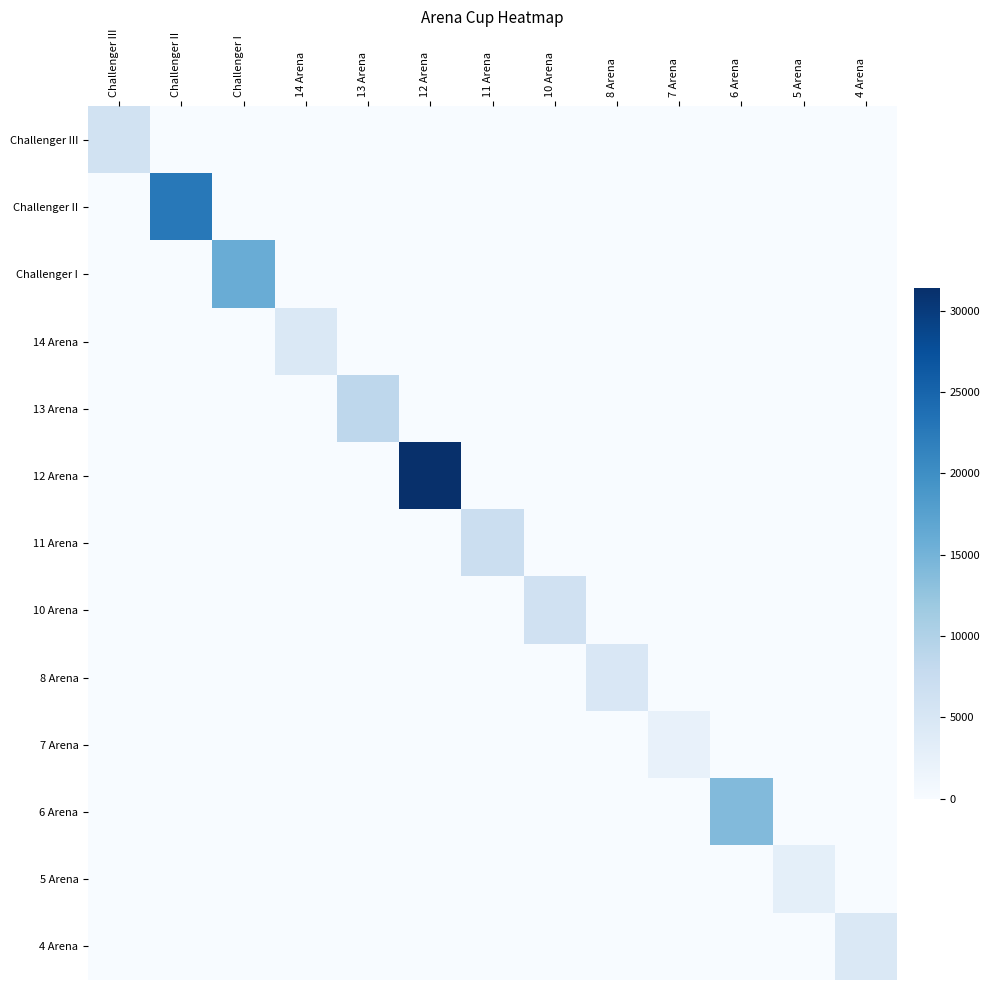

The Challenger II series shows -8728 at 4 Arena. True or false?

False